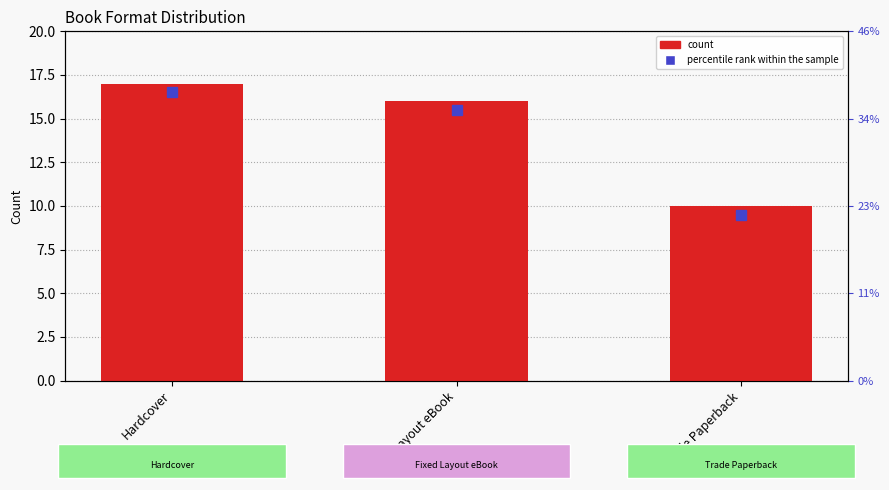

Rank the categories by value from highest to lowest.

Hardcover, Fixed Layout eBook, Trade Paperback